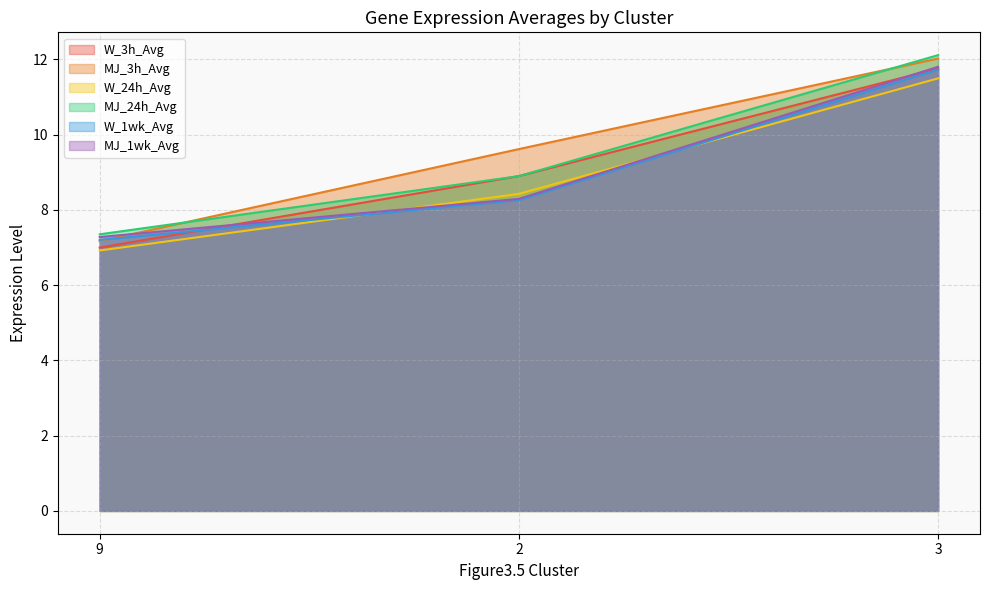

What value does the MJ_3h_Avg series have at 9?

7.2